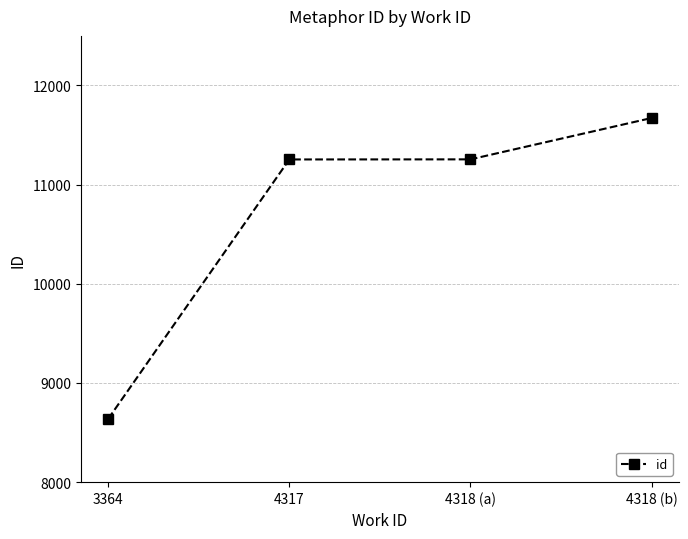

True or false: there are more than 2 points higher than both neighbors.

False